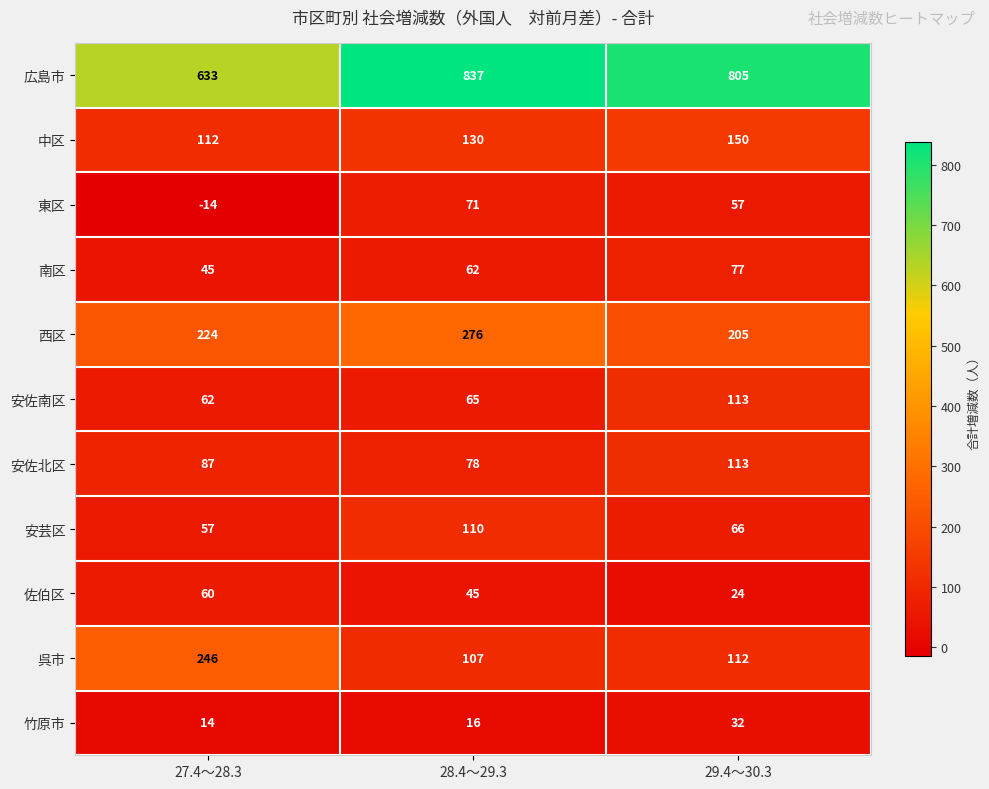

True or false: 呉市 has a value of 112 at 29.4～30.3.

True